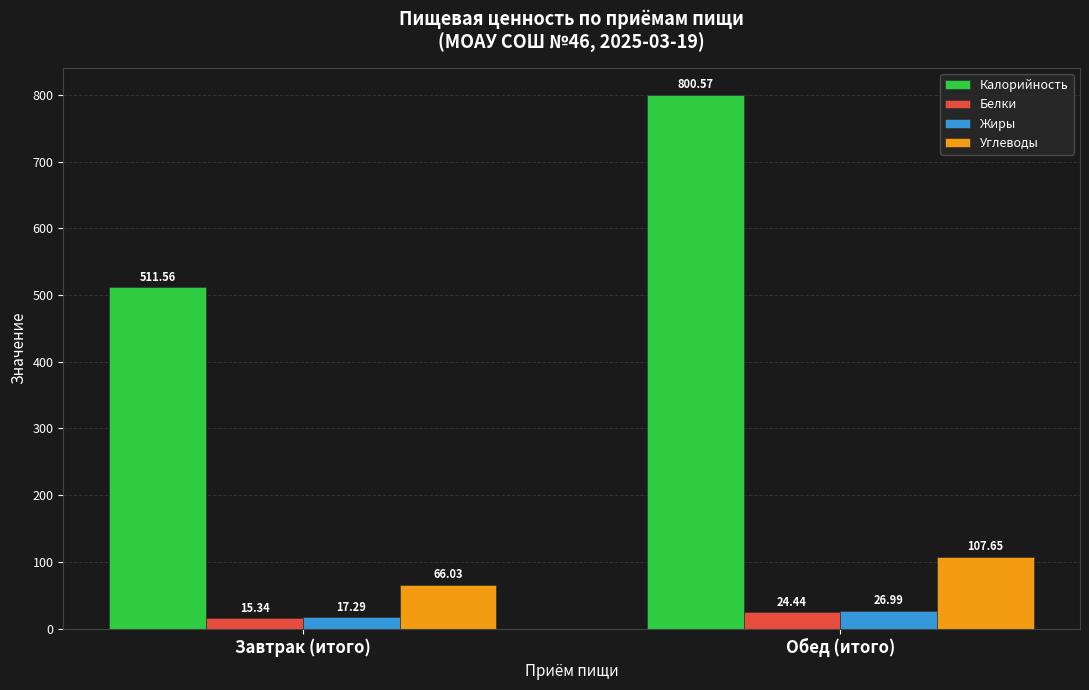

What is the maximum value for Калорийность?

800.6